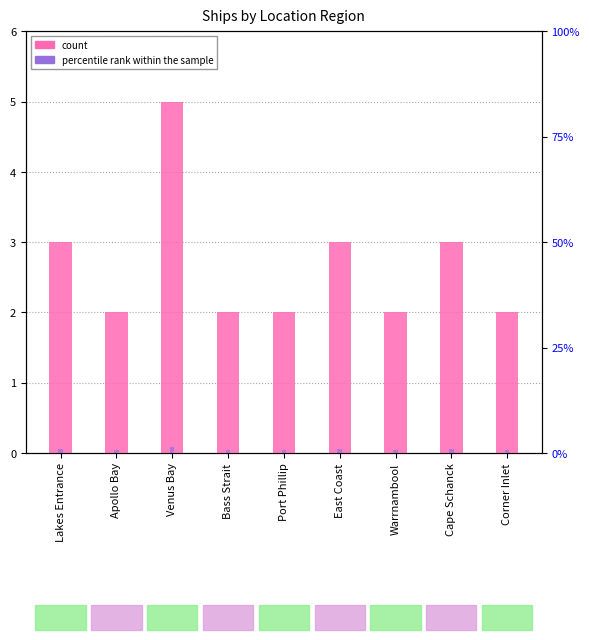

At how many categories does at least one series exceed 3?

1